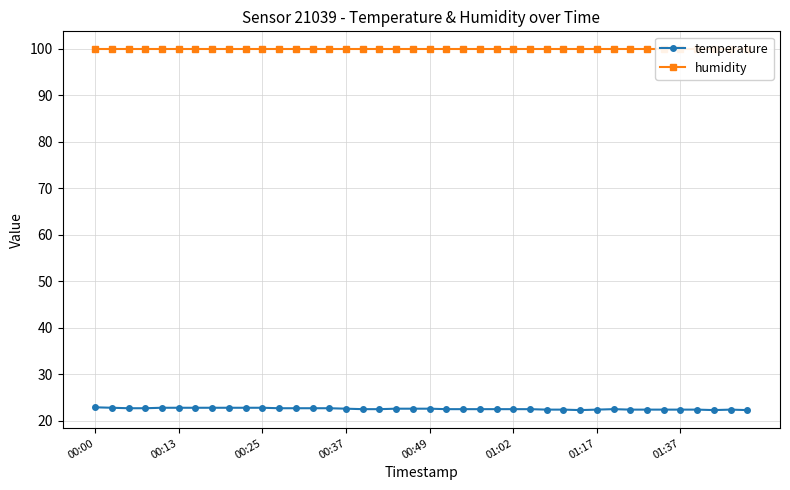

How many data points does each series have?

40